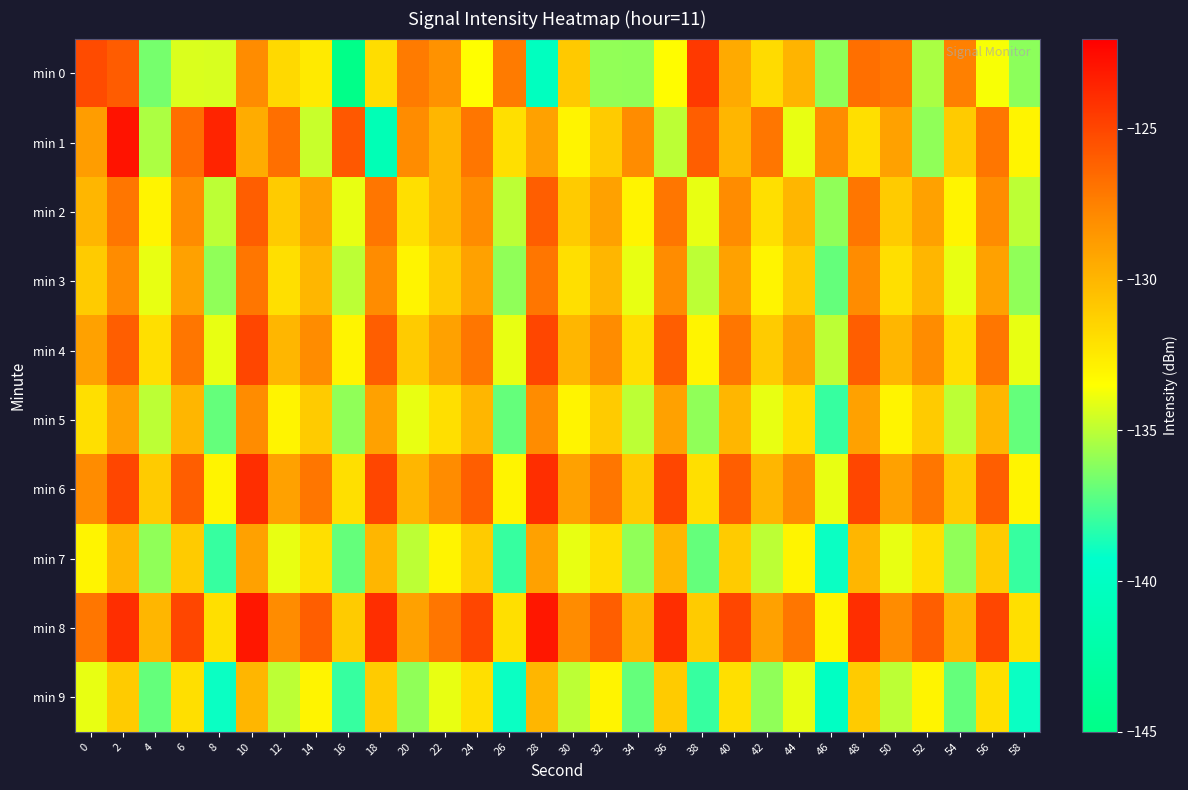

Reading left to right, transcribe all the data shown in this chart.

min 0: 0=-125.2	2=-125.9	4=-136.6	6=-134.3	8=-134.4	10=-128.0	12=-131.7	14=-132.6	16=-144.8	18=-131.9	20=-127.2	22=-128.3	24=-133.5	26=-127.2	28=-140.2	30=-130.9	32=-135.9	34=-136.0	36=-133.4	38=-124.5	40=-129.4	42=-131.8	44=-129.9	46=-136.0	48=-126.7	50=-127.1	52=-135.4	54=-127.5	56=-133.6	58=-136.1
min 1: 0=-128.8	2=-122.8	4=-135.4	6=-126.7	8=-123.5	10=-129.5	12=-126.7	14=-134.7	16=-125.7	18=-141.0	20=-128.0	22=-130.0	24=-127.0	26=-132.0	28=-129.0	30=-133.0	32=-131.0	34=-128.0	36=-135.0	38=-126.0	40=-130.0	42=-127.0	44=-134.0	46=-128.0	48=-132.0	50=-129.0	52=-136.0	54=-131.0	56=-127.0	58=-133.0
min 2: 0=-130.0	2=-127.0	4=-133.0	6=-128.0	8=-135.0	10=-126.0	12=-131.0	14=-129.0	16=-134.0	18=-127.0	20=-132.0	22=-130.0	24=-128.0	26=-135.0	28=-126.0	30=-131.0	32=-129.0	34=-133.0	36=-127.0	38=-134.0	40=-128.0	42=-132.0	44=-130.0	46=-136.0	48=-127.0	50=-131.0	52=-129.0	54=-133.0	56=-128.0	58=-135.0
min 3: 0=-131.0	2=-128.0	4=-134.0	6=-129.0	8=-136.0	10=-127.0	12=-132.0	14=-130.0	16=-135.0	18=-128.0	20=-133.0	22=-131.0	24=-129.0	26=-136.0	28=-127.0	30=-132.0	32=-130.0	34=-134.0	36=-128.0	38=-135.0	40=-129.0	42=-133.0	44=-131.0	46=-137.0	48=-128.0	50=-132.0	52=-130.0	54=-134.0	56=-129.0	58=-136.0
min 4: 0=-129.0	2=-126.0	4=-132.0	6=-127.0	8=-134.0	10=-125.0	12=-130.0	14=-128.0	16=-133.0	18=-126.0	20=-131.0	22=-129.0	24=-127.0	26=-134.0	28=-125.0	30=-130.0	32=-128.0	34=-132.0	36=-126.0	38=-133.0	40=-127.0	42=-131.0	44=-129.0	46=-135.0	48=-126.0	50=-130.0	52=-128.0	54=-132.0	56=-127.0	58=-134.0
min 5: 0=-132.0	2=-129.0	4=-135.0	6=-130.0	8=-137.0	10=-128.0	12=-133.0	14=-131.0	16=-136.0	18=-129.0	20=-134.0	22=-132.0	24=-130.0	26=-137.0	28=-128.0	30=-133.0	32=-131.0	34=-135.0	36=-129.0	38=-136.0	40=-130.0	42=-134.0	44=-132.0	46=-138.0	48=-129.0	50=-133.0	52=-131.0	54=-135.0	56=-130.0	58=-137.0
min 6: 0=-128.0	2=-125.0	4=-131.0	6=-126.0	8=-133.0	10=-124.0	12=-129.0	14=-127.0	16=-132.0	18=-125.0	20=-130.0	22=-128.0	24=-126.0	26=-133.0	28=-124.0	30=-129.0	32=-127.0	34=-131.0	36=-125.0	38=-132.0	40=-126.0	42=-130.0	44=-128.0	46=-134.0	48=-125.0	50=-129.0	52=-127.0	54=-131.0	56=-126.0	58=-133.0
min 7: 0=-133.0	2=-130.0	4=-136.0	6=-131.0	8=-138.0	10=-129.0	12=-134.0	14=-132.0	16=-137.0	18=-130.0	20=-135.0	22=-133.0	24=-131.0	26=-138.0	28=-129.0	30=-134.0	32=-132.0	34=-136.0	36=-130.0	38=-137.0	40=-131.0	42=-135.0	44=-133.0	46=-139.0	48=-130.0	50=-134.0	52=-132.0	54=-136.0	56=-131.0	58=-138.0
min 8: 0=-127.0	2=-124.0	4=-130.0	6=-125.0	8=-132.0	10=-123.0	12=-128.0	14=-126.0	16=-131.0	18=-124.0	20=-129.0	22=-127.0	24=-125.0	26=-132.0	28=-123.0	30=-128.0	32=-126.0	34=-130.0	36=-124.0	38=-131.0	40=-125.0	42=-129.0	44=-127.0	46=-133.0	48=-124.0	50=-128.0	52=-126.0	54=-130.0	56=-125.0	58=-132.0
min 9: 0=-134.0	2=-131.0	4=-137.0	6=-132.0	8=-139.0	10=-130.0	12=-135.0	14=-133.0	16=-138.0	18=-131.0	20=-136.0	22=-134.0	24=-132.0	26=-139.0	28=-130.0	30=-135.0	32=-133.0	34=-137.0	36=-131.0	38=-138.0	40=-132.0	42=-136.0	44=-134.0	46=-140.0	48=-131.0	50=-135.0	52=-133.0	54=-137.0	56=-132.0	58=-139.0